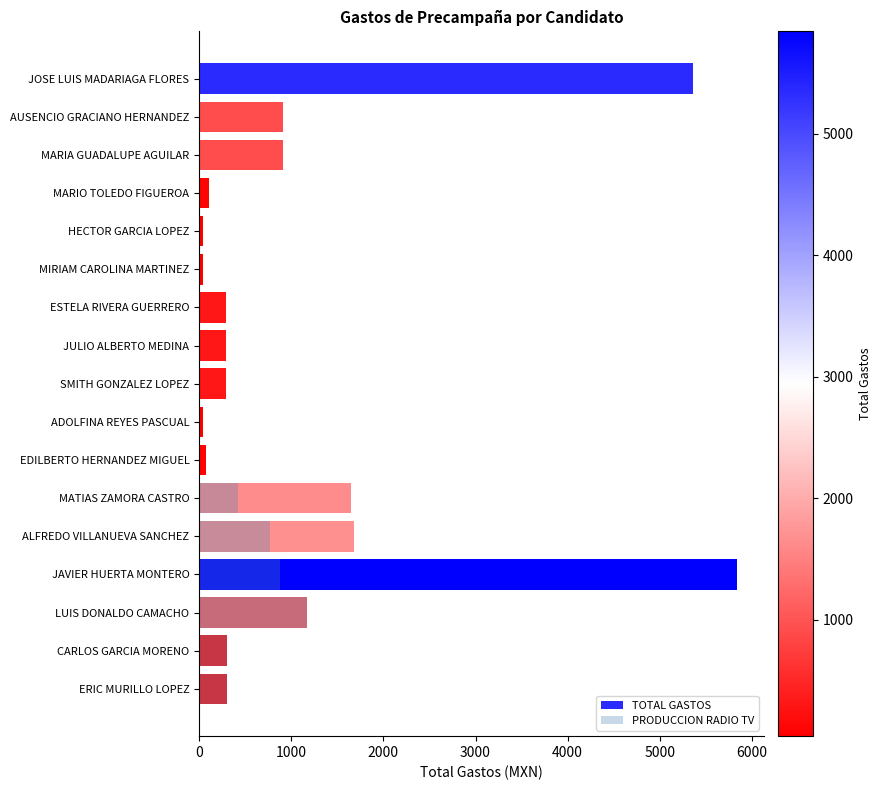

What position from the right is ERIC MURILLO LOPEZ?

1